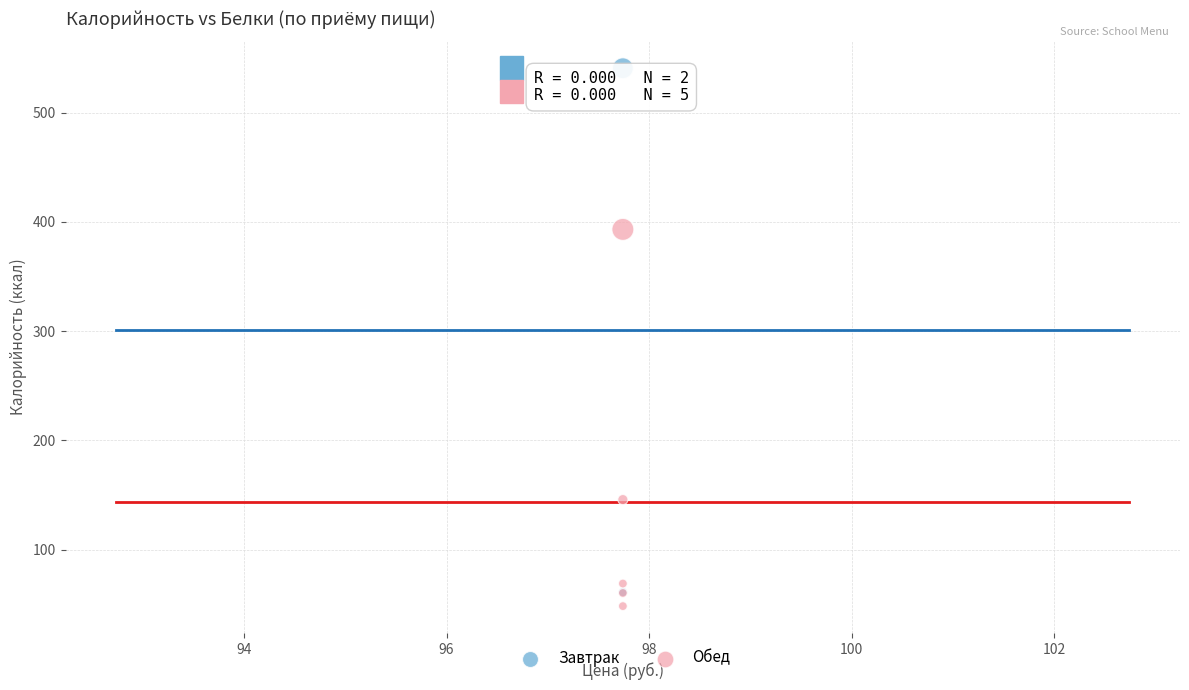

What are all the series names shown in the legend?

Завтрак, Обед